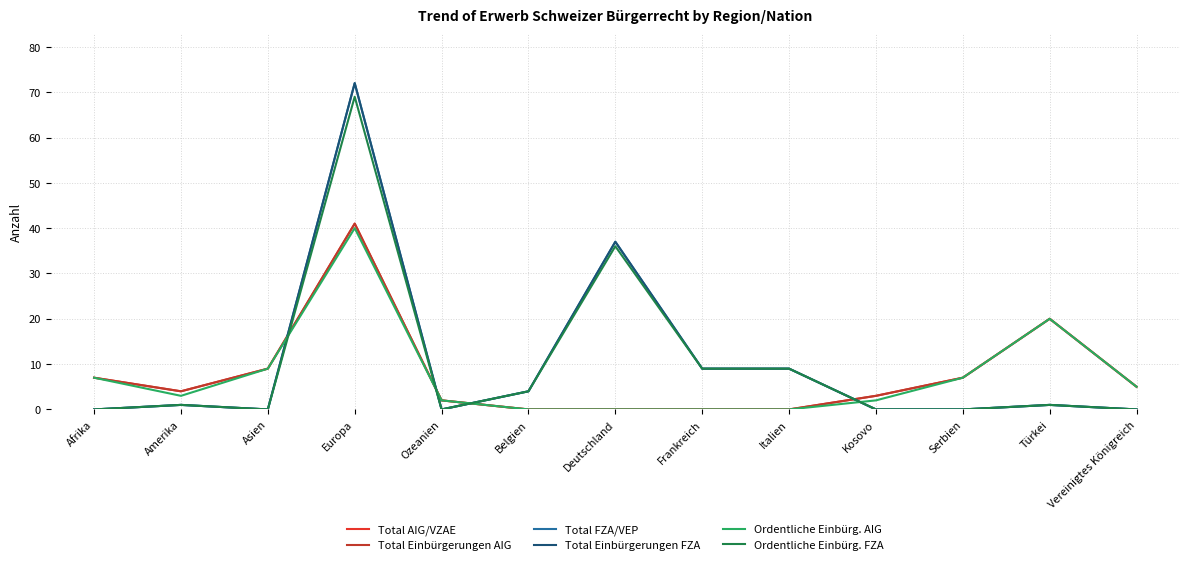

Reading left to right, extract all data points from this chart.

Total AIG/VZAE: 7	4	9	41	2	0	0	0	0	3	7	20	5
Total Einbürgerungen AIG: 7	4	9	41	2	0	0	0	0	3	7	20	5
Total FZA/VEP: 0	1	0	72	0	4	37	9	9	0	0	1	0
Total Einbürgerungen FZA: 0	1	0	72	0	4	37	9	9	0	0	1	0
Ordentliche Einbürg. AIG: 7	3	9	40	2	0	0	0	0	2	7	20	5
Ordentliche Einbürg. FZA: 0	1	0	69	0	4	36	9	9	0	0	1	0